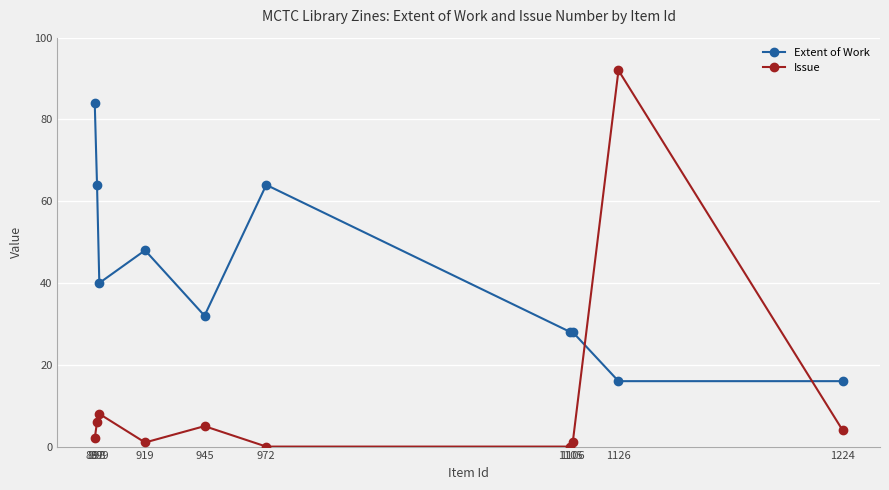

What is the difference between the Extent of Work values at 1126 and 919?

32